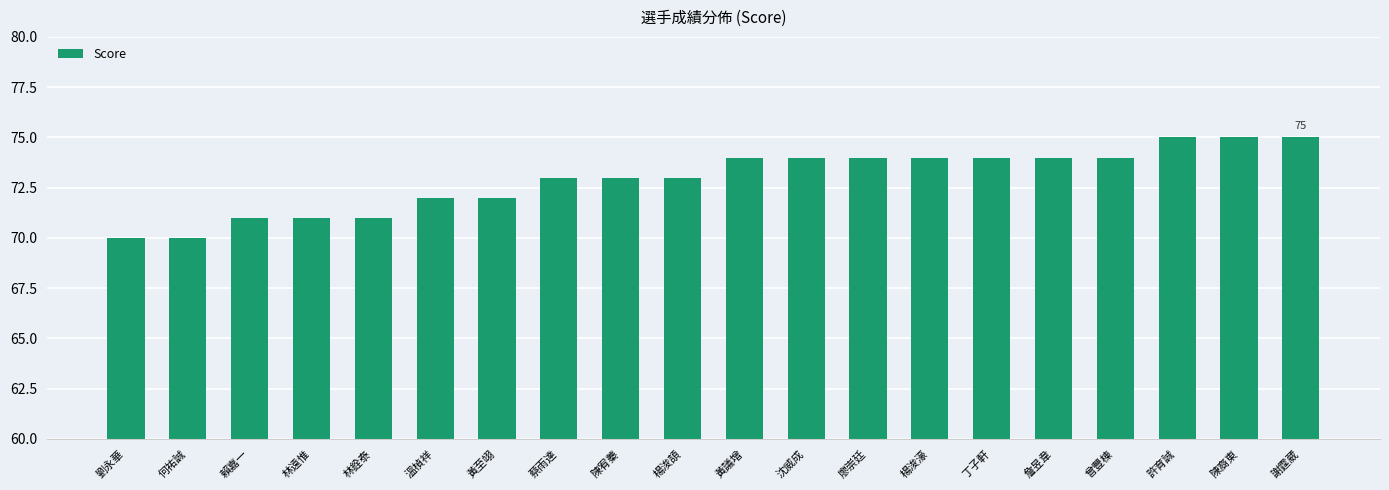

What is the difference between the second highest and second lowest values?

5